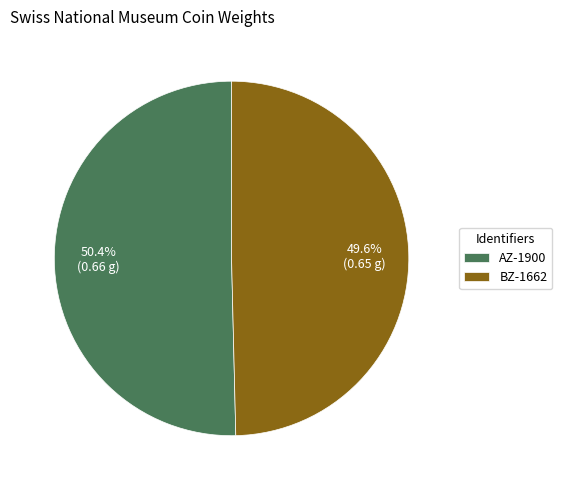

Does BZ-1662 account for over 50% of the chart?

No